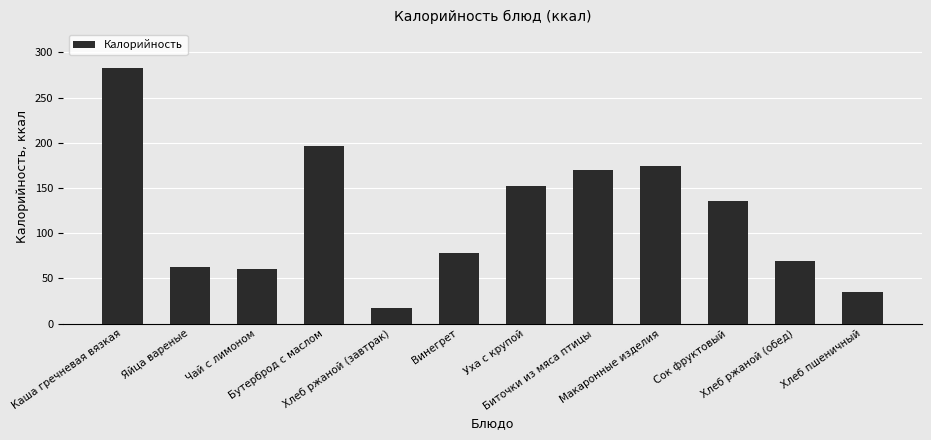

What is the smallest value displayed?

17.4